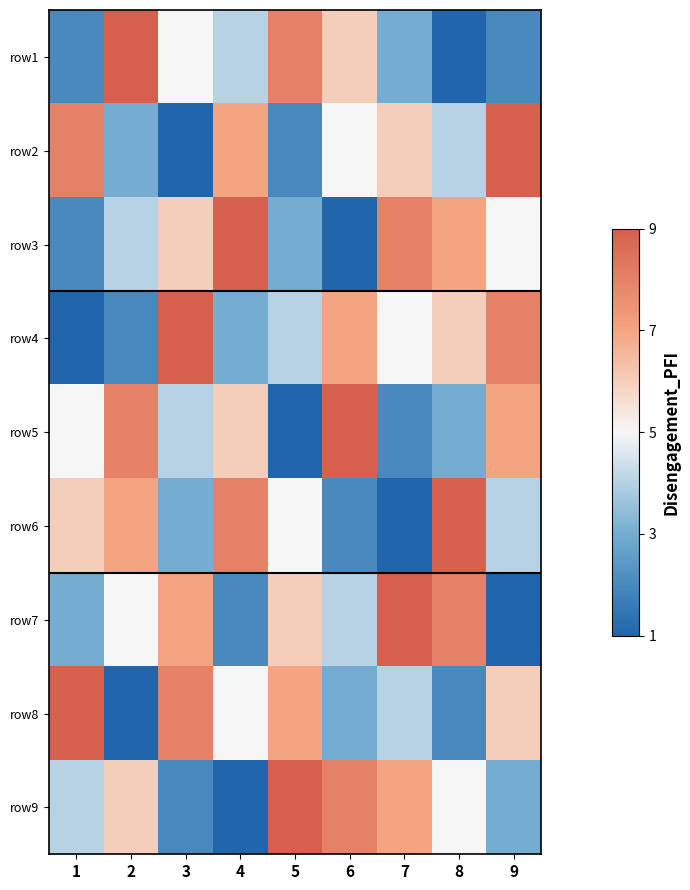

Which series changed the most between 4 and 9?

row4